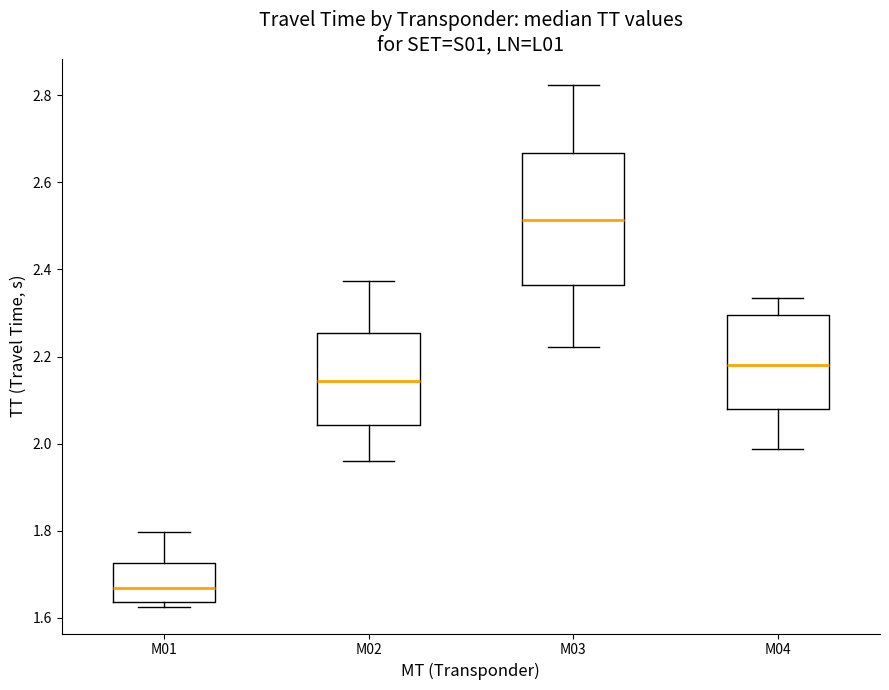

Reading left to right, transcribe this box plot: for each box, give where its median line is, the range the box spans, and where its two whiskers end, as read against the y-axis. The values are not printed on the chart, so give them approximately, as read against the axis.

M01: median 1.66, box 1.64 to 1.72, whiskers 1.62 to 1.80
M02: median 2.14, box 2.04 to 2.26, whiskers 1.96 to 2.38
M03: median 2.52, box 2.36 to 2.66, whiskers 2.22 to 2.82
M04: median 2.18, box 2.08 to 2.30, whiskers 1.98 to 2.34